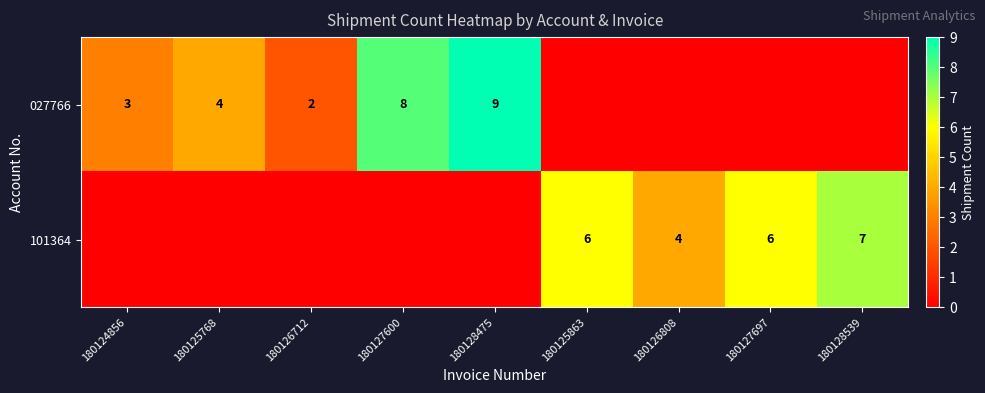

The 101364 series shows 6 at 180125863. True or false?

True